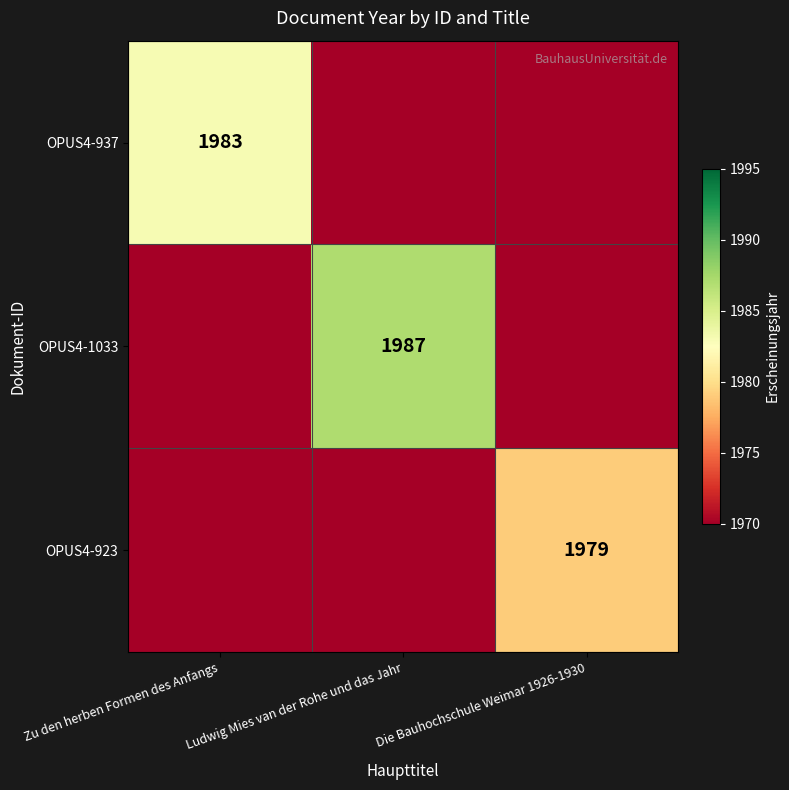

True or false: OPUS4-937 has a value of 511 at Zu den herben Formen des Anfangs.

False